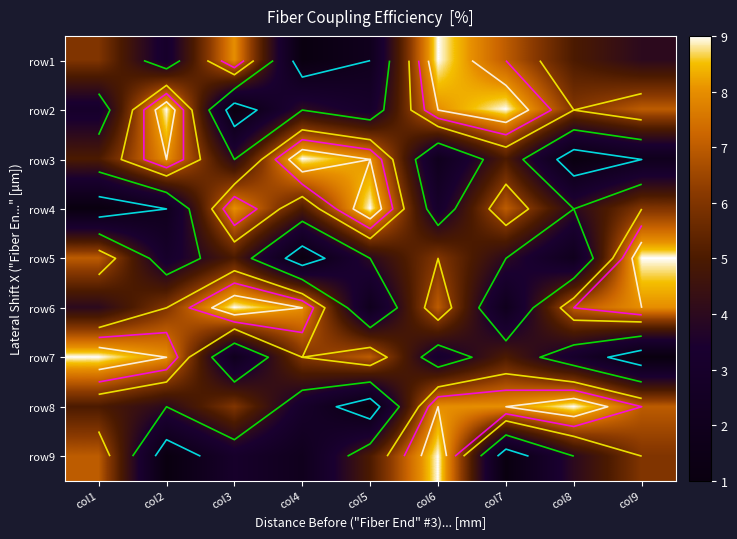

Which category has the lowest value across all series?

col4